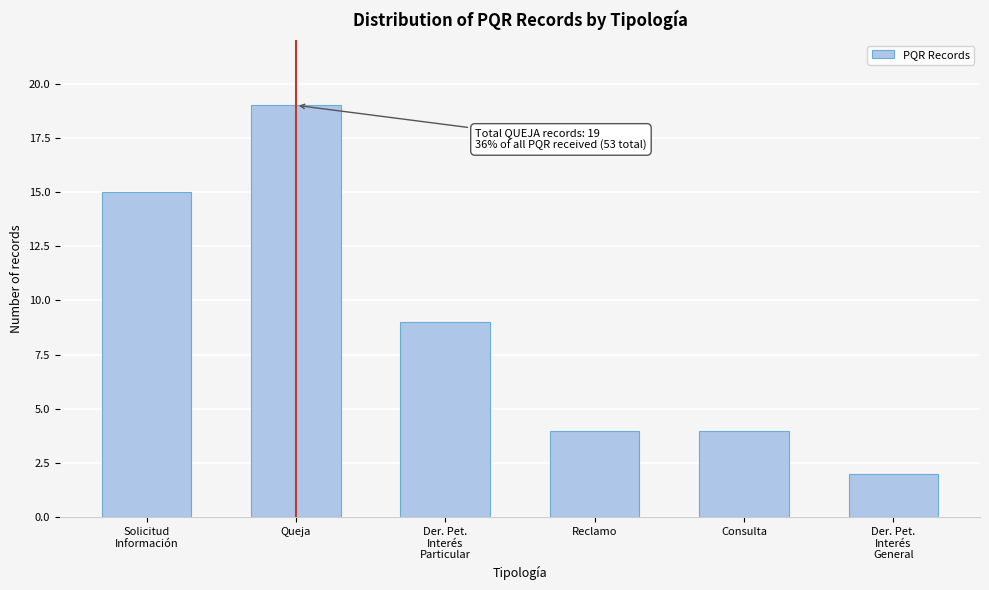

Reading left to right, list all the values displayed in this chart.

15	19	9	4	4	2